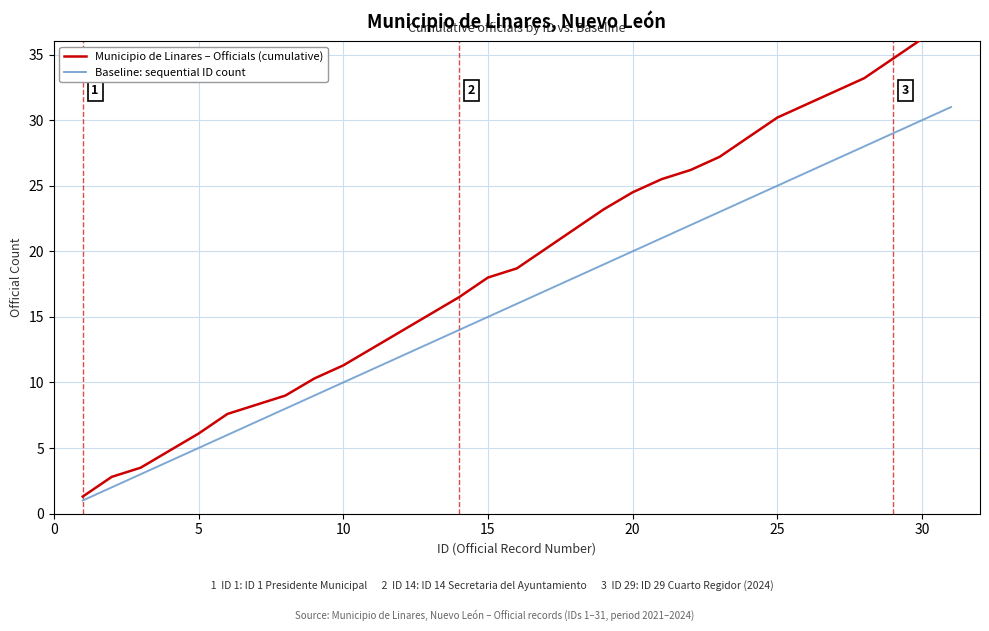

What is the maximum value for Municipio de Linares – Officials (cumulative)?

36.9